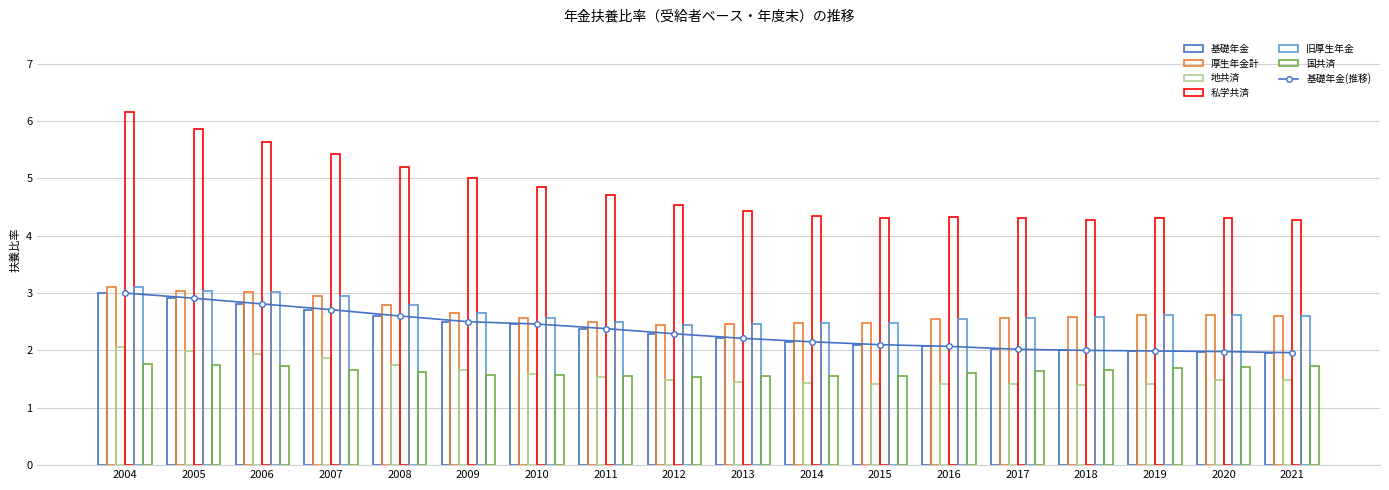

Reading left to right, what are all the values shown in this chart?

基礎年金: 3.0	2.9	2.8	2.7	2.6	2.5	2.5	2.4	2.3	2.2	2.1	2.1	2.1	2.0	2.0	2.0	2.0	2.0
厚生年金計: 3.1	3.0	3.0	3.0	2.8	2.7	2.6	2.5	2.4	2.5	2.5	2.5	2.5	2.6	2.6	2.6	2.6	2.6
地共済: 2.1	2.0	1.9	1.9	1.8	1.7	1.6	1.5	1.5	1.4	1.4	1.4	1.4	1.4	1.4	1.4	1.5	1.5
私学共済: 6.2	5.9	5.6	5.4	5.2	5.0	4.8	4.7	4.5	4.4	4.3	4.3	4.3	4.3	4.3	4.3	4.3	4.3
旧厚生年金: 3.1	3.0	3.0	3.0	2.8	2.7	2.6	2.5	2.4	2.5	2.5	2.5	2.5	2.6	2.6	2.6	2.6	2.6
国共済: 1.8	1.8	1.7	1.7	1.6	1.6	1.6	1.6	1.5	1.6	1.6	1.6	1.6	1.6	1.6	1.7	1.7	1.7